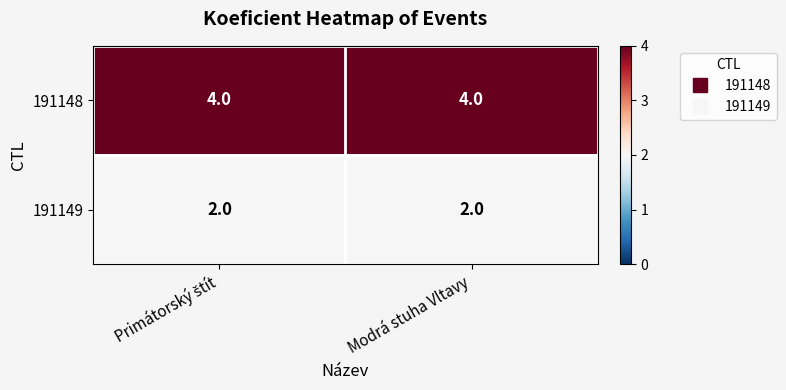

Reading right to left, transcribe all the data shown in this chart.

191148: 4	4
191149: 2	2